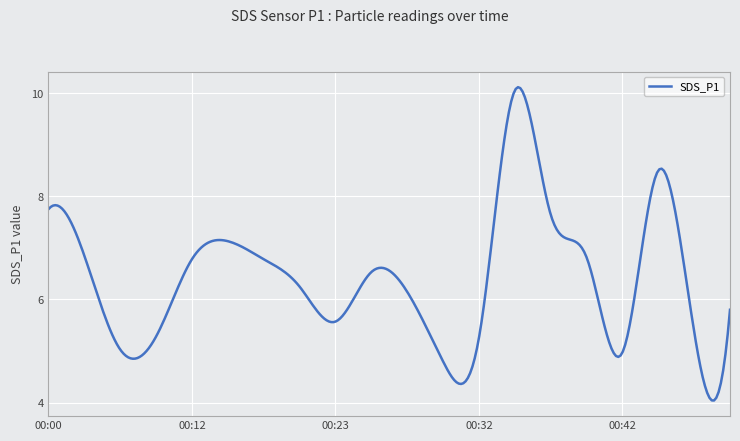

What is the difference between the maximum and minimum values?

6.1